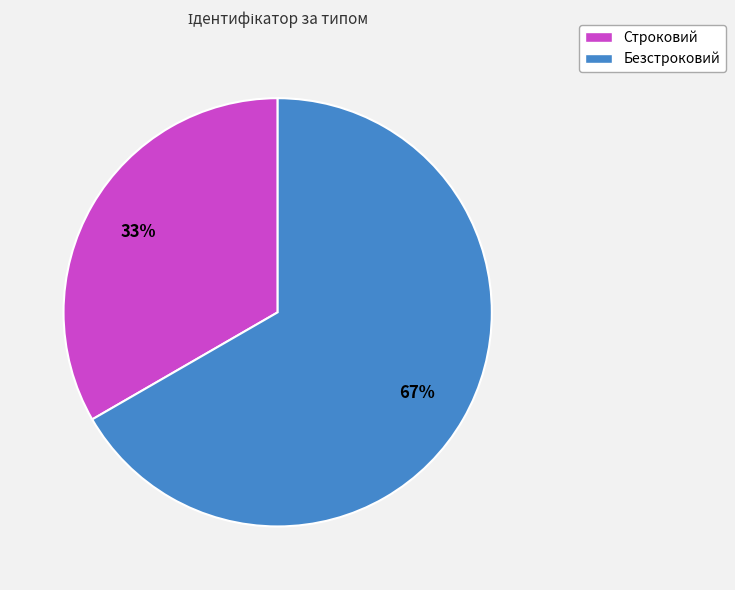

Rank the categories by value from lowest to highest.

Строковий, Безстроковий